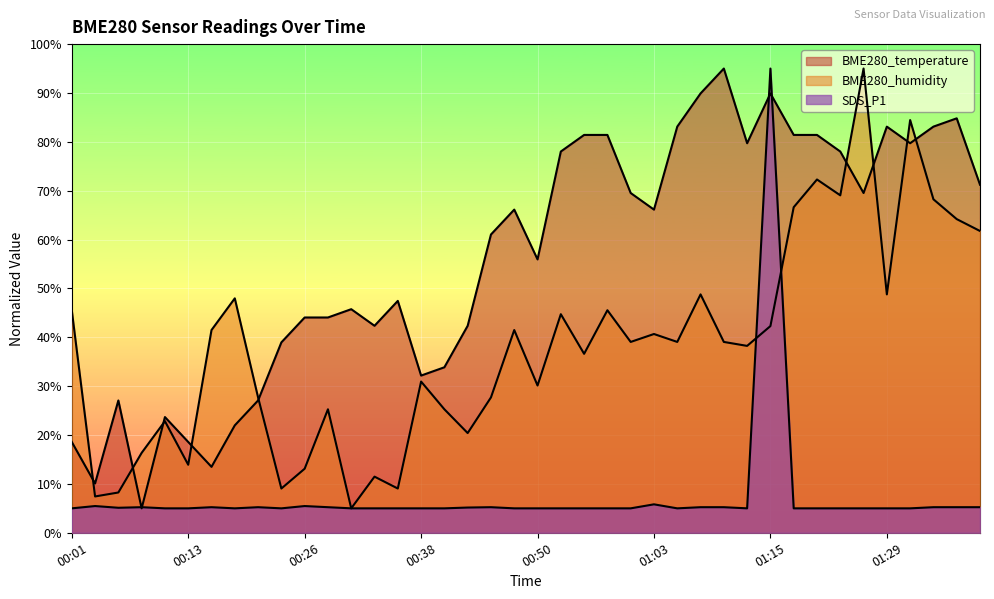

List the labels in order of SDS_P1 value, largest first.

01:15, 01:03, 00:03, 00:26, 00:08, 00:16, 00:21, 00:28, 00:46, 01:08, 01:10, 01:35, 01:37, 01:40, 00:43, 00:06, 00:01, 00:11, 00:13, 00:18, 00:23, 00:31, 00:33, 00:35, 00:38, 00:40, 00:48, 00:50, 00:53, 00:55, 00:58, 01:00, 01:05, 01:12, 01:18, 01:21, 01:23, 01:26, 01:29, 01:32